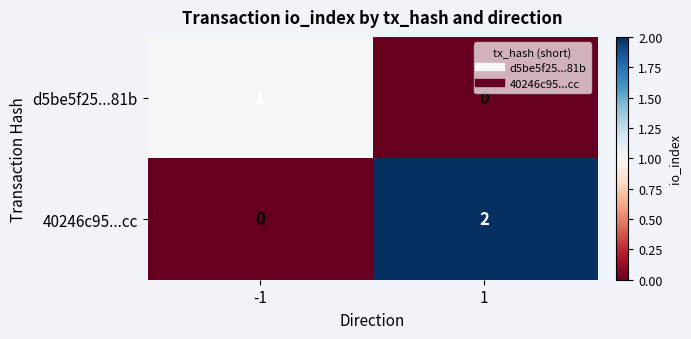

Reading left to right, what are all the values shown in this chart?

d5be5f25...81b: -1=1	1=0
40246c95...cc: -1=0	1=2